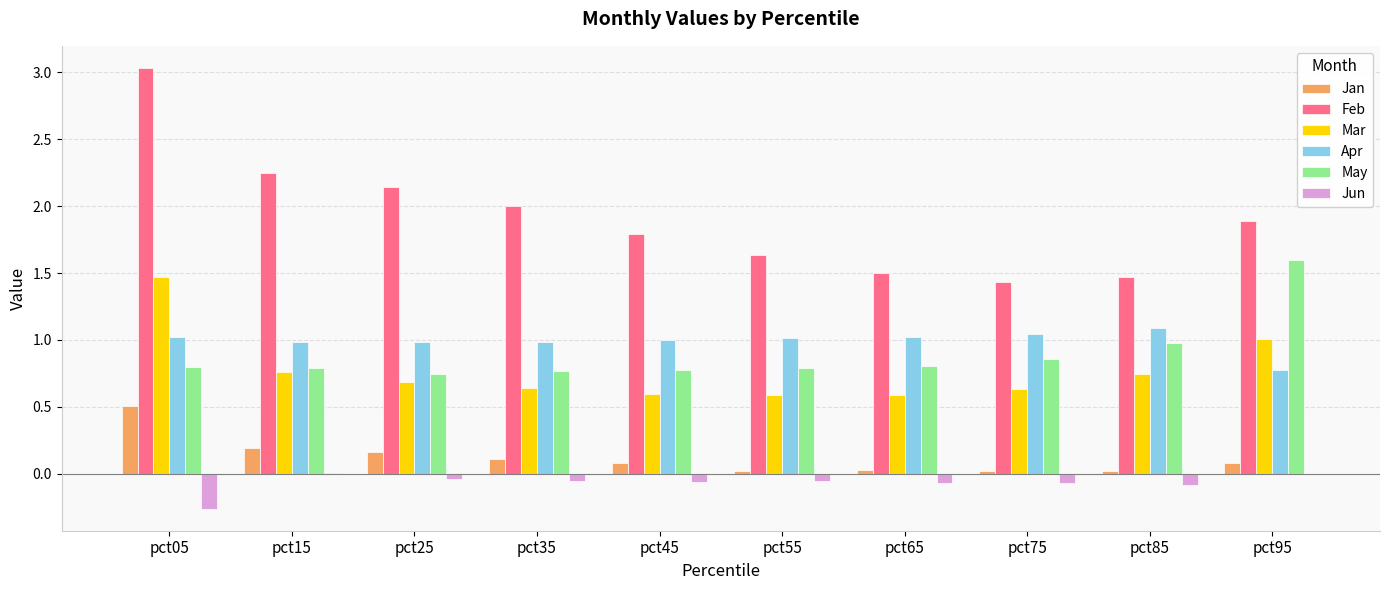

What are all the series names shown in the legend?

Jan, Feb, Mar, Apr, May, Jun